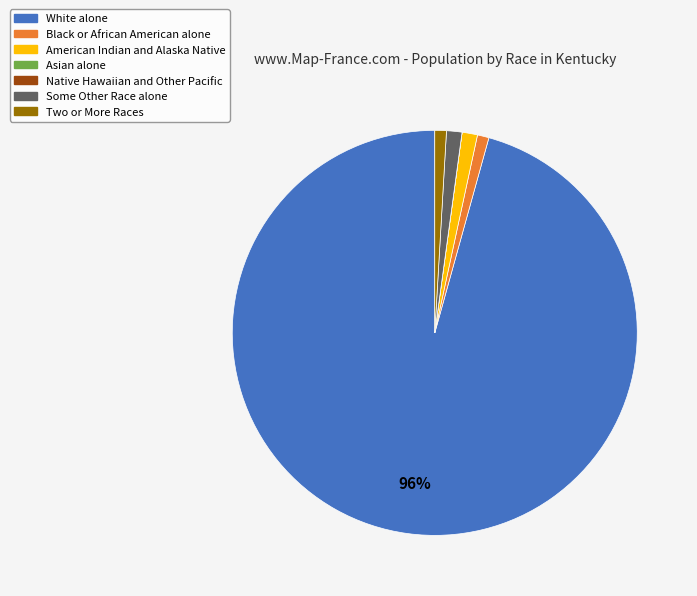

To the nearest percent, what is the difference between the largest and smallest slice percentages?

96%